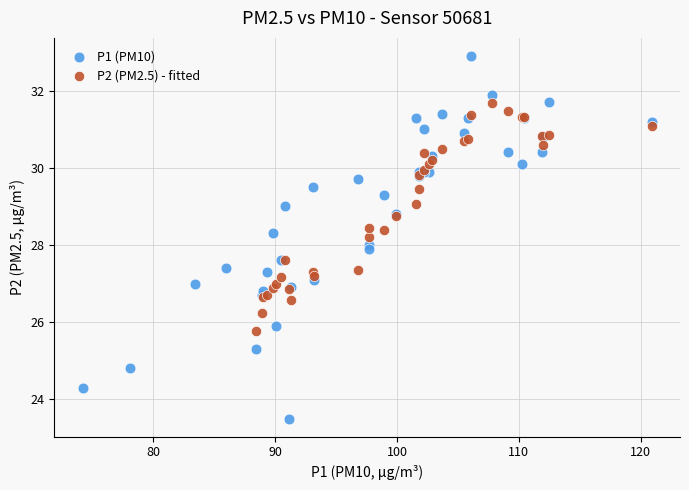

Which series has the largest Y range (max minus min)?

P1 (PM10)